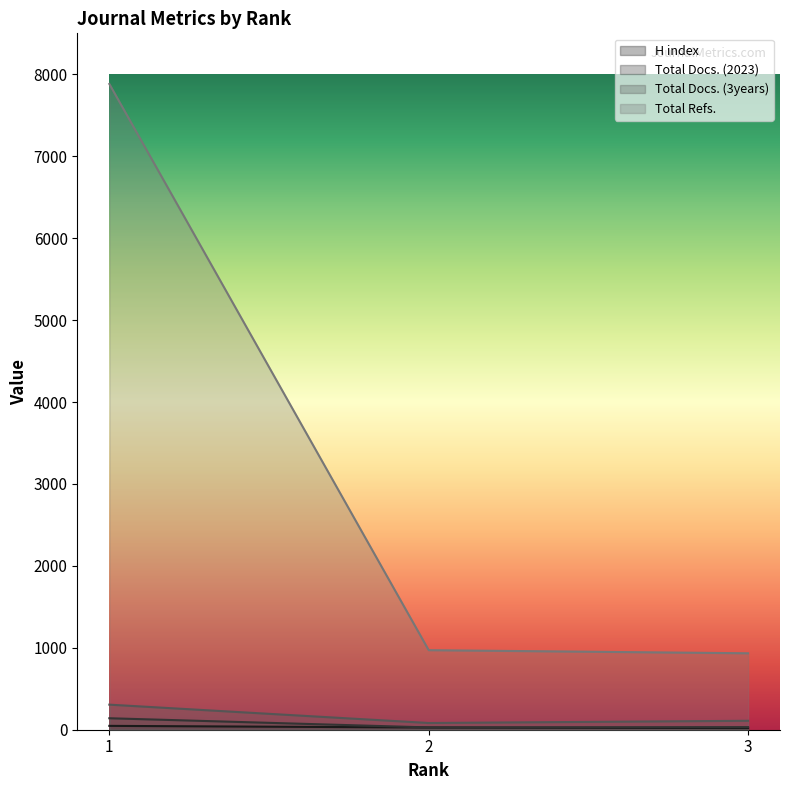

Reading left to right, extract all data points from this chart.

H index: 1=47	2=27	3=20
Total Docs. (2023): 1=140	2=28	3=32
Total Docs. (3years): 1=306	2=82	3=109
Total Refs.: 1=7882	2=971	3=933